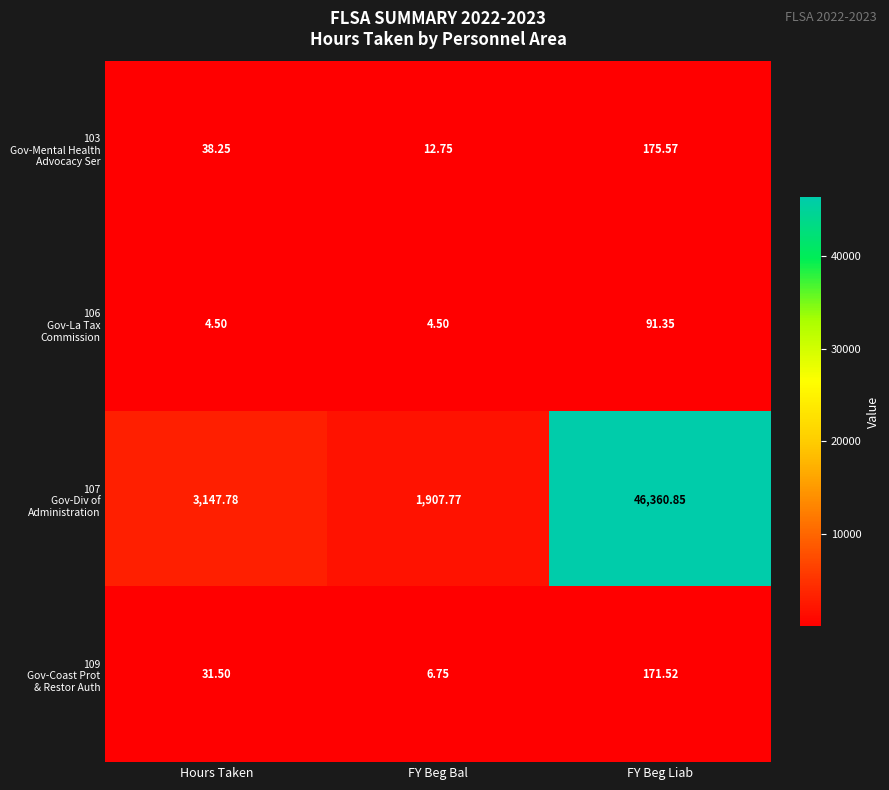

At which category is the sum across all series the highest?

FY Beg Liab